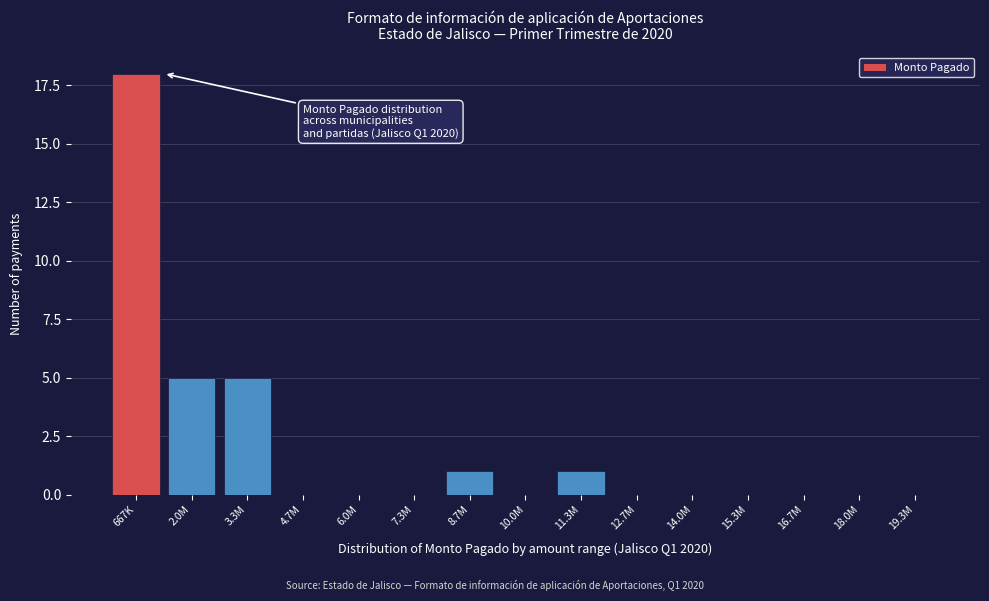

Reading left to right, list all the values displayed in this chart.

667K=18	2.0M=5	3.3M=5	4.7M=0	6.0M=0	7.3M=0	8.7M=1	10.0M=0	11.3M=1	12.7M=0	14.0M=0	15.3M=0	16.7M=0	18.0M=0	19.3M=0